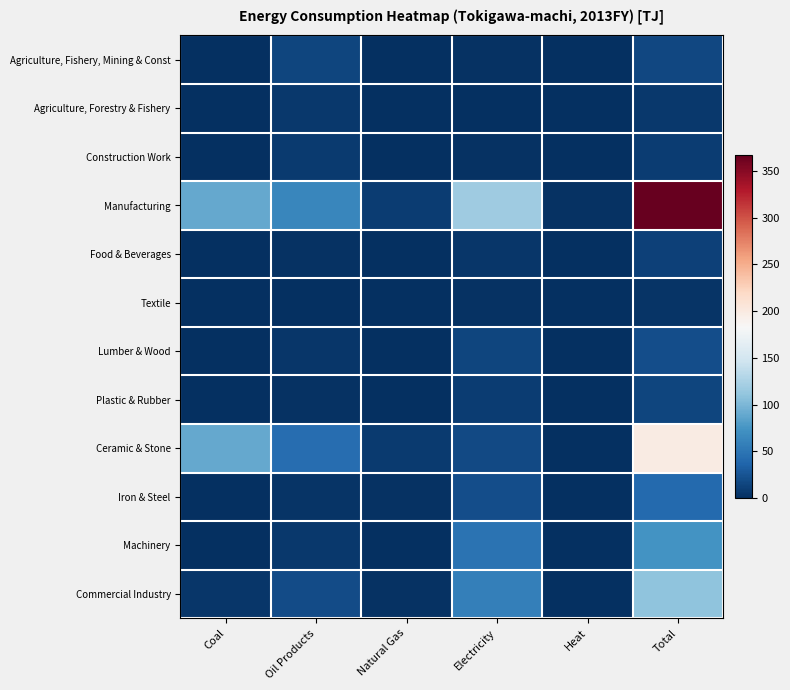

Reading left to right, list all the values displayed in this chart.

Agriculture, Fishery, Mining & Const: Coal=0.0	Oil Products=14.5	Natural Gas=0.0	Electricity=2.2	Heat=0.0	Total=17.0
Agriculture, Forestry & Fishery: Coal=0.0	Oil Products=6.5	Natural Gas=0.0	Electricity=0.5	Heat=0.0	Total=7.0
Construction Work: Coal=0.0	Oil Products=8.0	Natural Gas=0.0	Electricity=1.7	Heat=0.0	Total=10.0
Manufacturing: Coal=89.1	Oil Products=64.3	Natural Gas=9.5	Electricity=117.6	Heat=1.8	Total=366.6
Food & Beverages: Coal=0.0	Oil Products=2.3	Natural Gas=0.2	Electricity=4.4	Heat=0.4	Total=12.3
Textile: Coal=0.0	Oil Products=1.3	Natural Gas=0.0	Electricity=1.8	Heat=0.0	Total=4.1
Lumber & Wood: Coal=0.0	Oil Products=5.6	Natural Gas=0.0	Electricity=14.5	Heat=0.0	Total=20.9
Plastic & Rubber: Coal=0.1	Oil Products=1.7	Natural Gas=0.1	Electricity=9.4	Heat=0.6	Total=15.1
Ceramic & Stone: Coal=88.9	Oil Products=43.3	Natural Gas=7.3	Electricity=17.9	Heat=0.3	Total=198.7
Iron & Steel: Coal=0.1	Oil Products=3.4	Natural Gas=1.8	Electricity=21.1	Heat=0.1	Total=41.4
Machinery: Coal=0.0	Oil Products=6.7	Natural Gas=0.1	Electricity=48.5	Heat=0.4	Total=74.1
Commercial Industry: Coal=5.4	Oil Products=19.3	Natural Gas=2.8	Electricity=58.4	Heat=0.4	Total=110.2